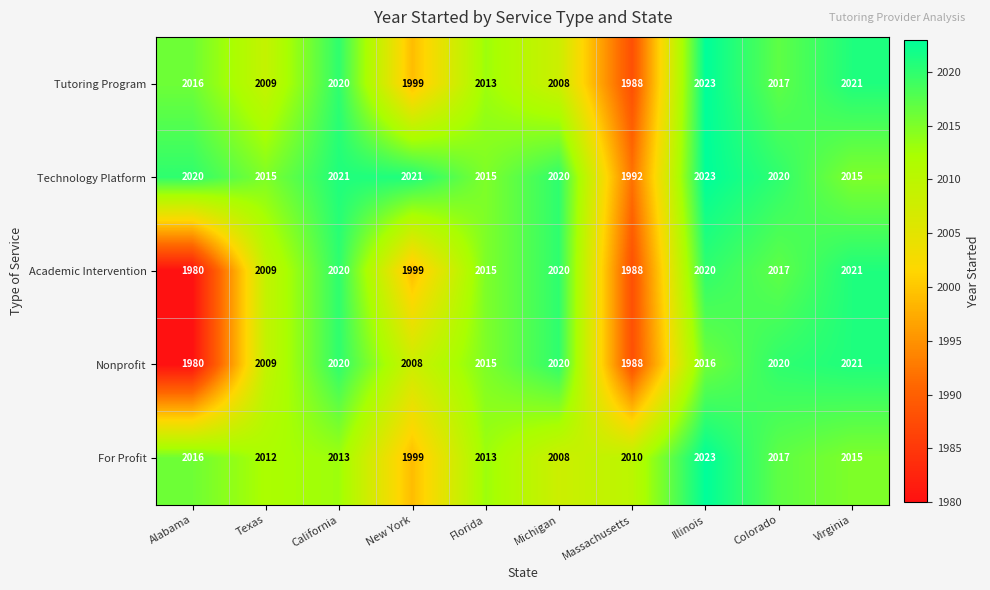

Which series changed the most between Alabama and New York?

Nonprofit